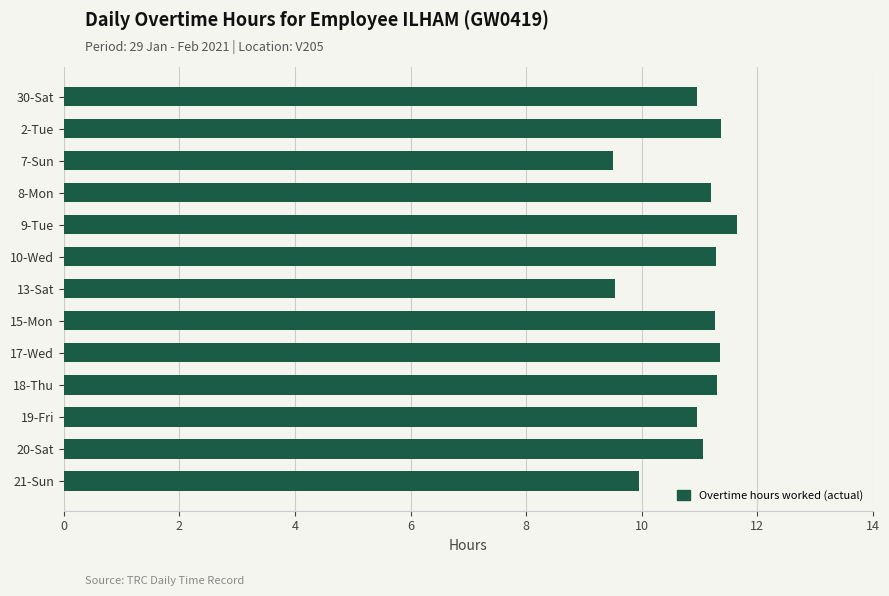

Between 30-Sat and 2-Tue, which is larger?

2-Tue